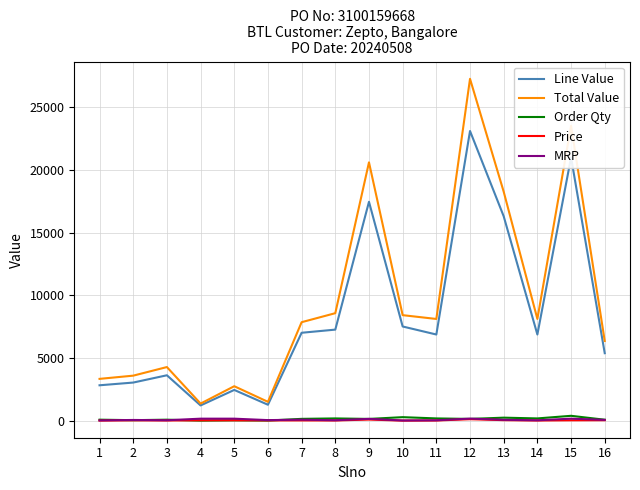

What is the greatest value displayed?

27244.1